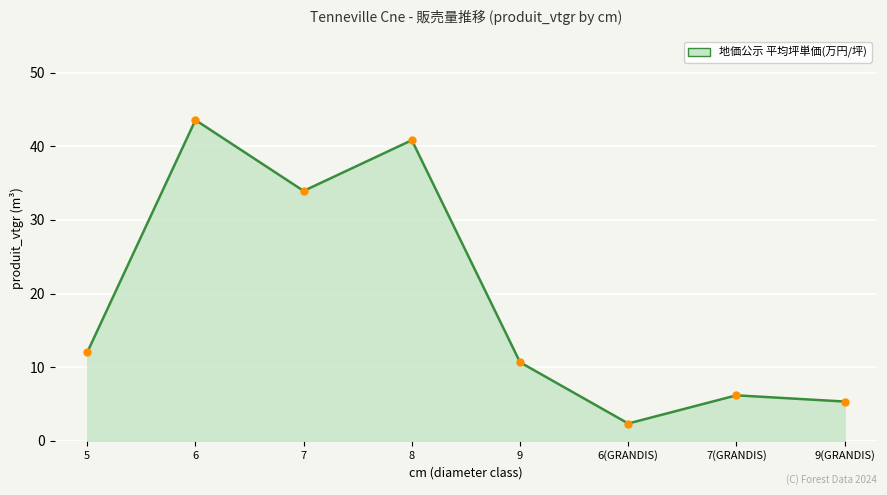

Reading left to right, extract all data points from this chart.

5=12.0	6=43.6	7=33.9	8=40.8	9=10.7	6(GRANDIS)=2.4	7(GRANDIS)=6.2	9(GRANDIS)=5.3